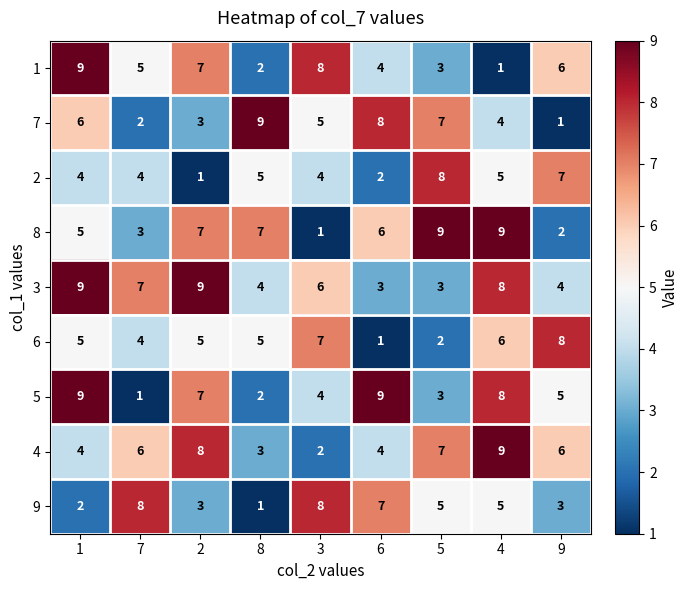

What is the difference between the highest and lowest values at 5?

7